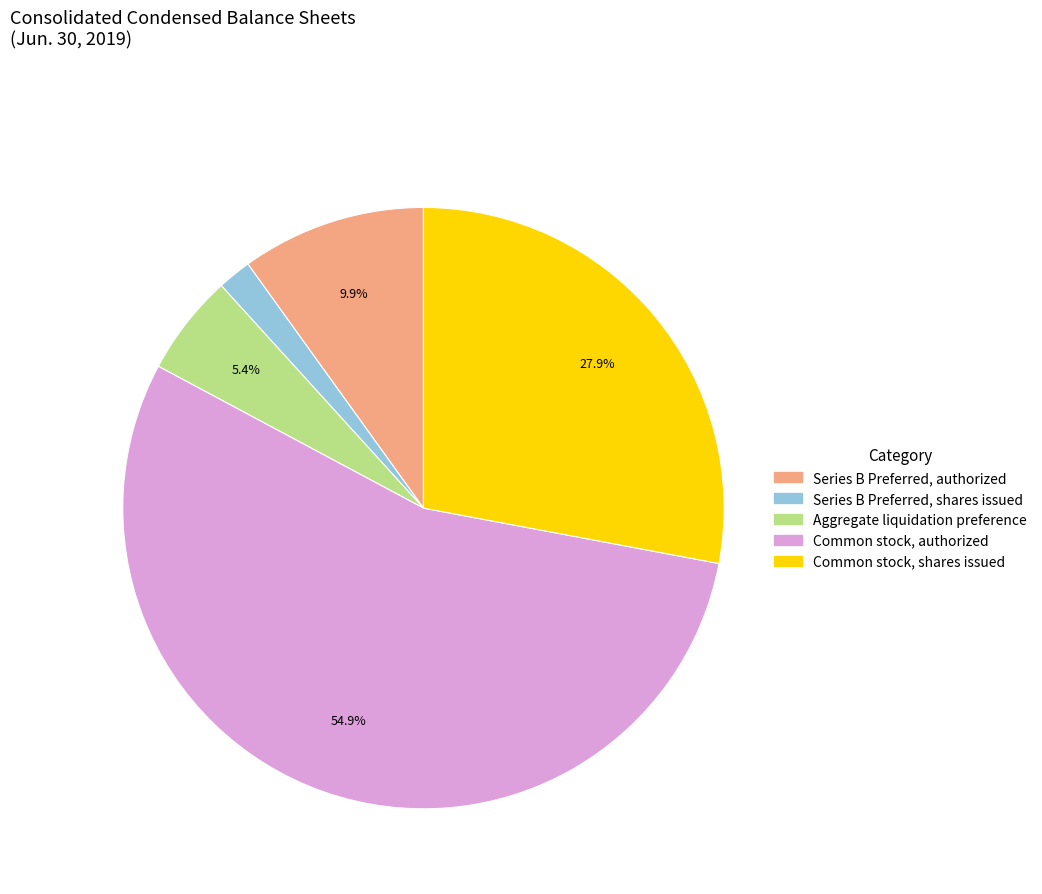

Is there any slice that represents more than half of the pie?

Yes